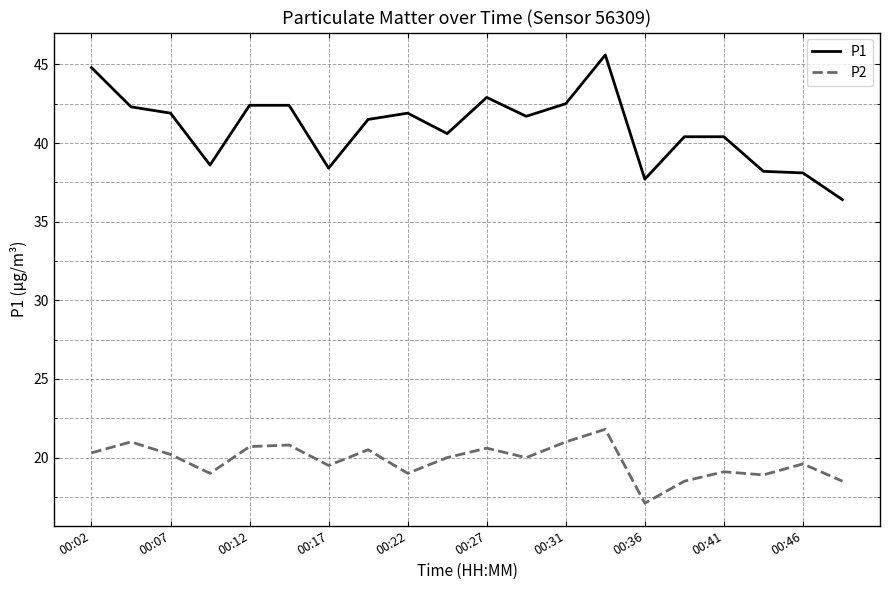

List the series in order of their peak value, highest first.

P1, P2